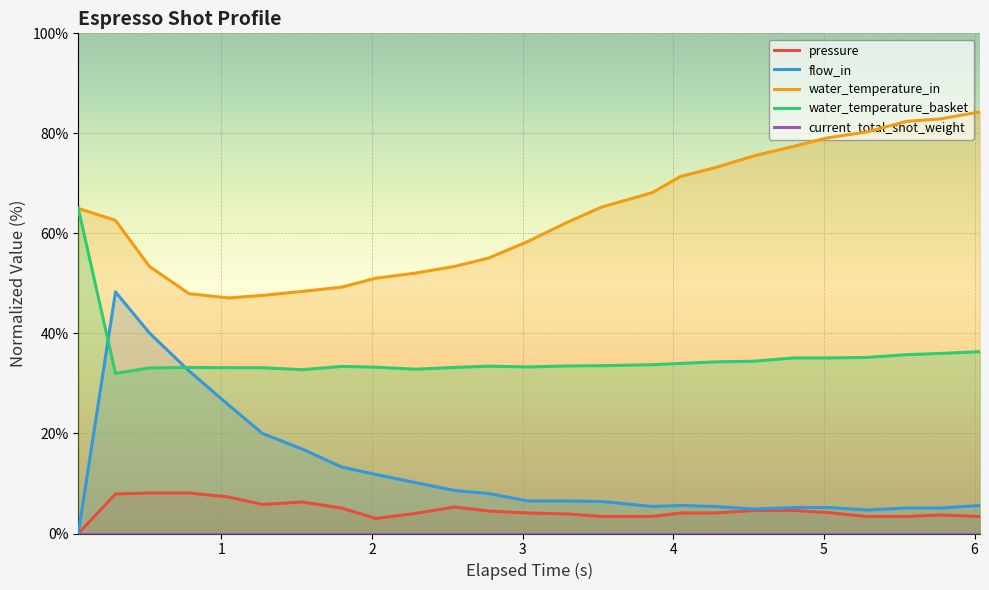

True or false: water_temperature_in and flow_in intersect in this chart.

False